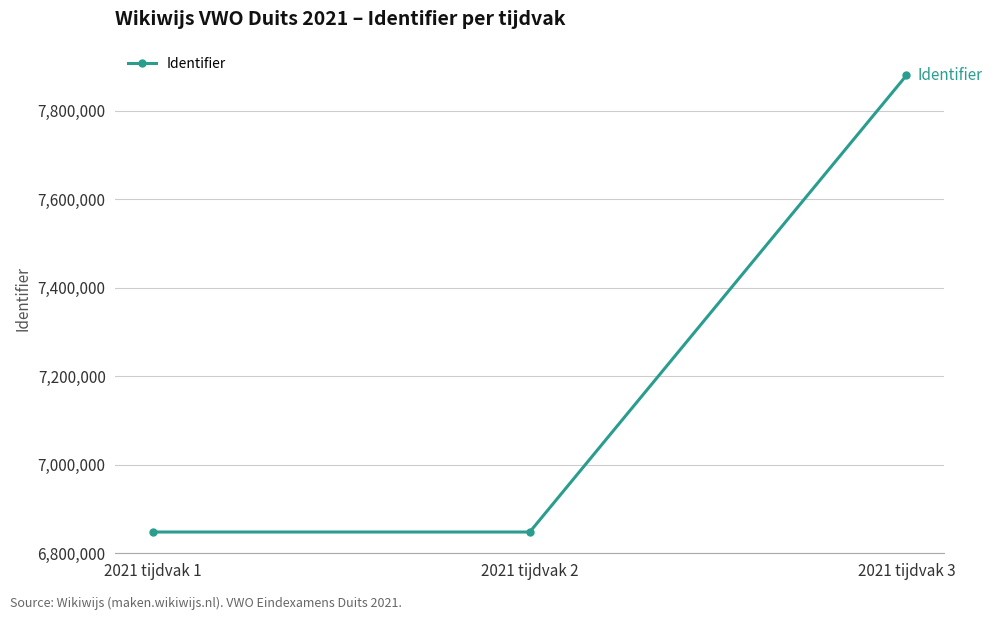

The value at 2021 tijdvak 1 is 6848061. True or false?

True